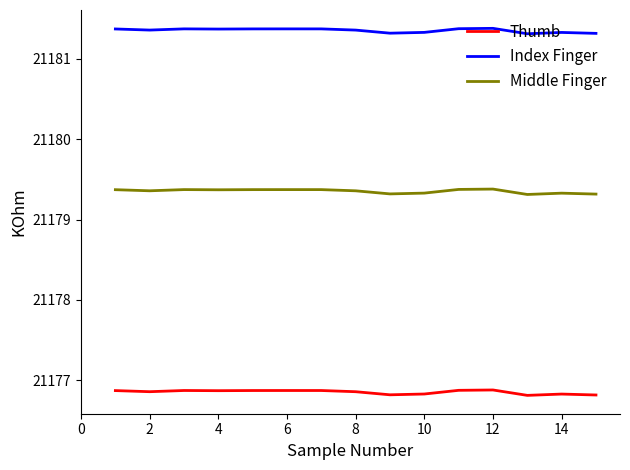

In Thumb, how many points are lower than both neighbors (excluding endpoints)?

4